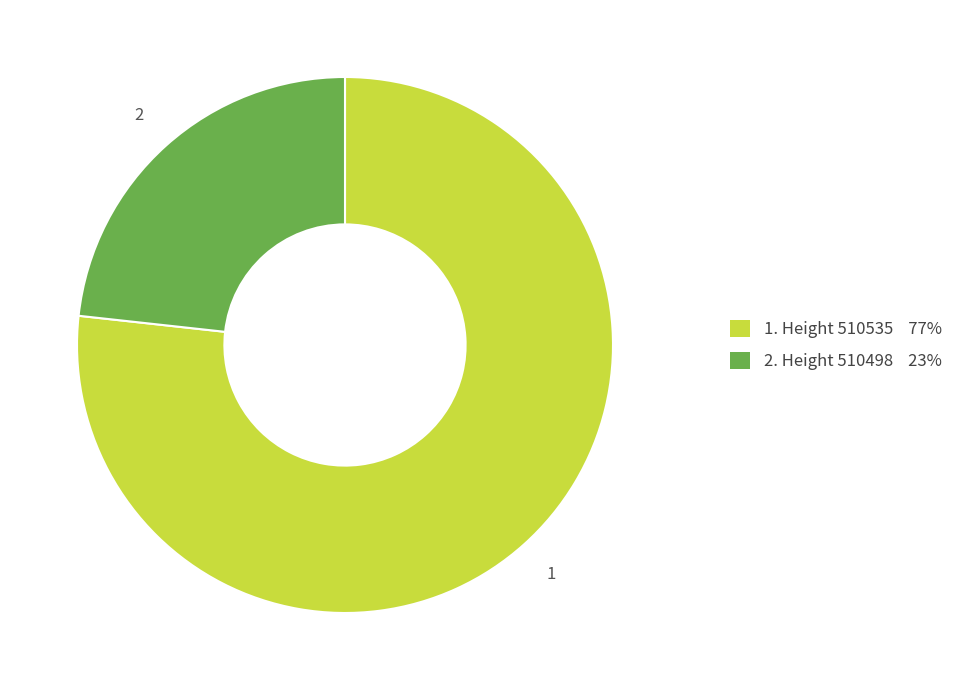

Is there a majority slice in this chart?

Yes